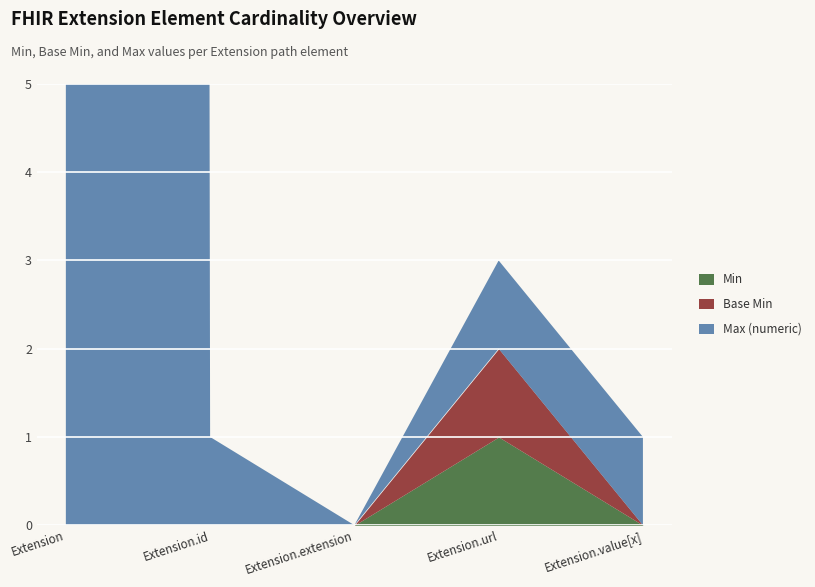

How many interior local peaks does the Base Min series have?

1